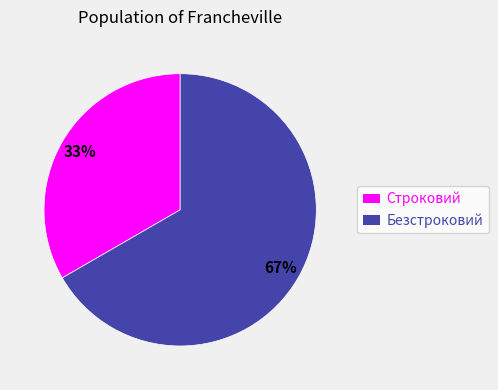

Is the sum of Строковий and Безстроковий greater than half?

Yes